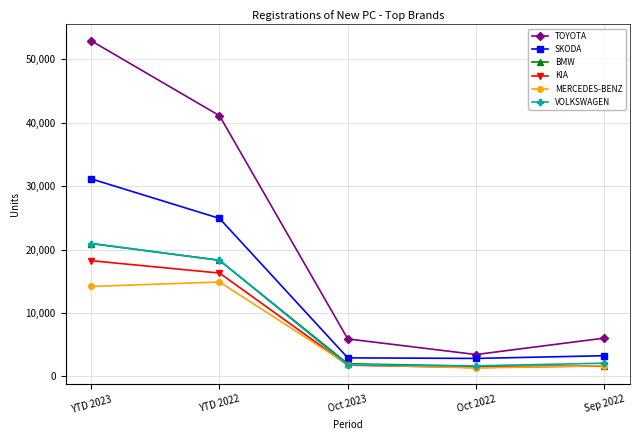

At which label is VOLKSWAGEN closest to 11310?

YTD 2022